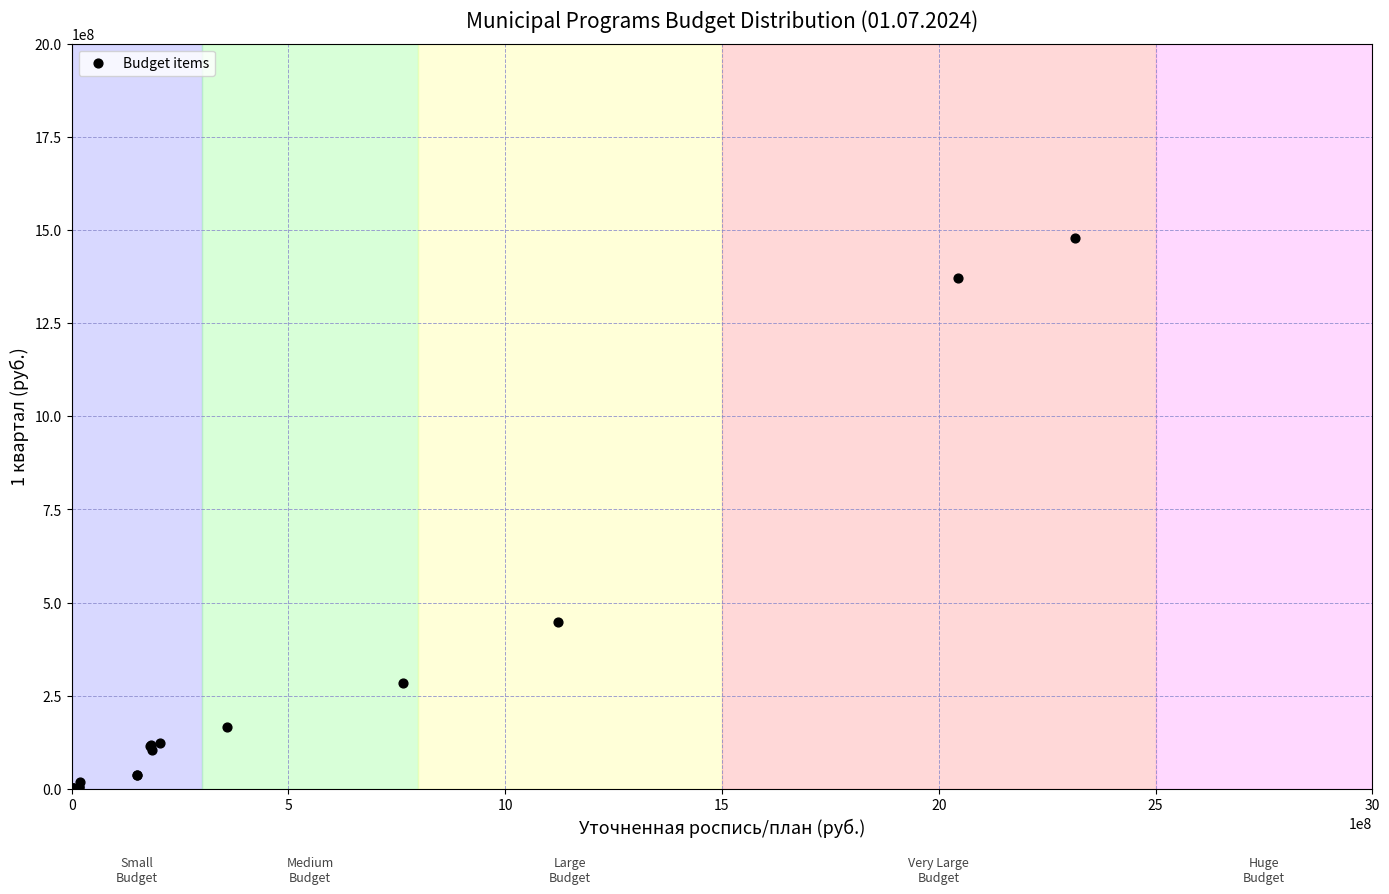

What Y value in the scatter plot is closest to 738589422?

448603912.3